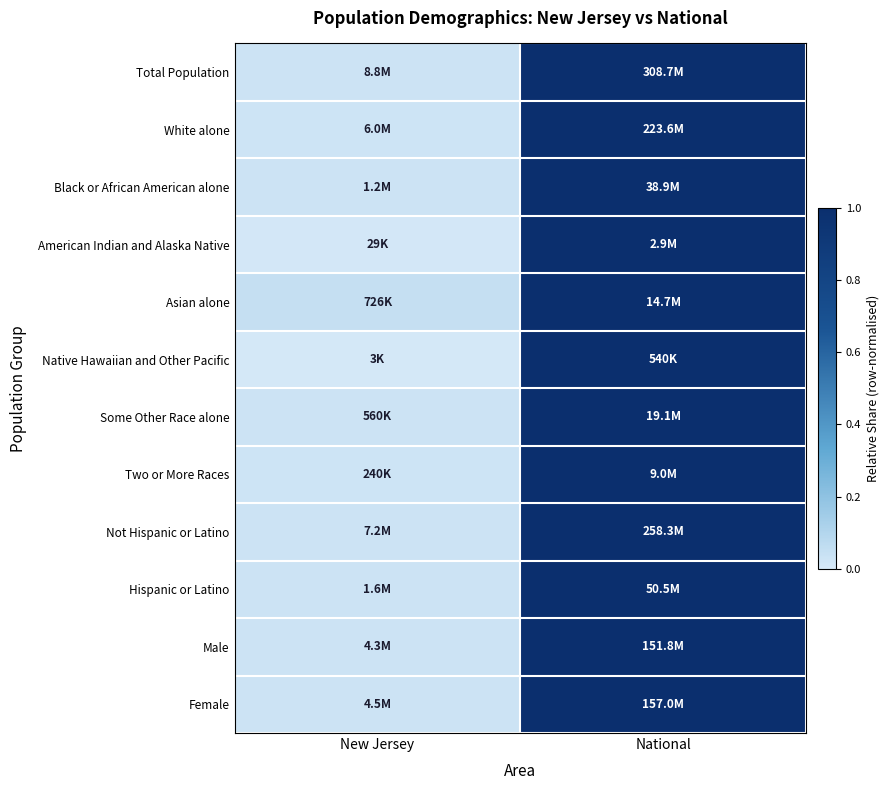

Reading right to left, what are all the values shown in this chart?

Total Population: National=1.0	New Jersey=0.0
White alone: National=1.0	New Jersey=0.0
Black or African American alone: National=1.0	New Jersey=0.0
American Indian and Alaska Native: National=1.0	New Jersey=0.0
Asian alone: National=1.0	New Jersey=0.0
Native Hawaiian and Other Pacific: National=1.0	New Jersey=0.0
Some Other Race alone: National=1.0	New Jersey=0.0
Two or More Races: National=1.0	New Jersey=0.0
Not Hispanic or Latino: National=1.0	New Jersey=0.0
Hispanic or Latino: National=1.0	New Jersey=0.0
Male: National=1.0	New Jersey=0.0
Female: National=1.0	New Jersey=0.0